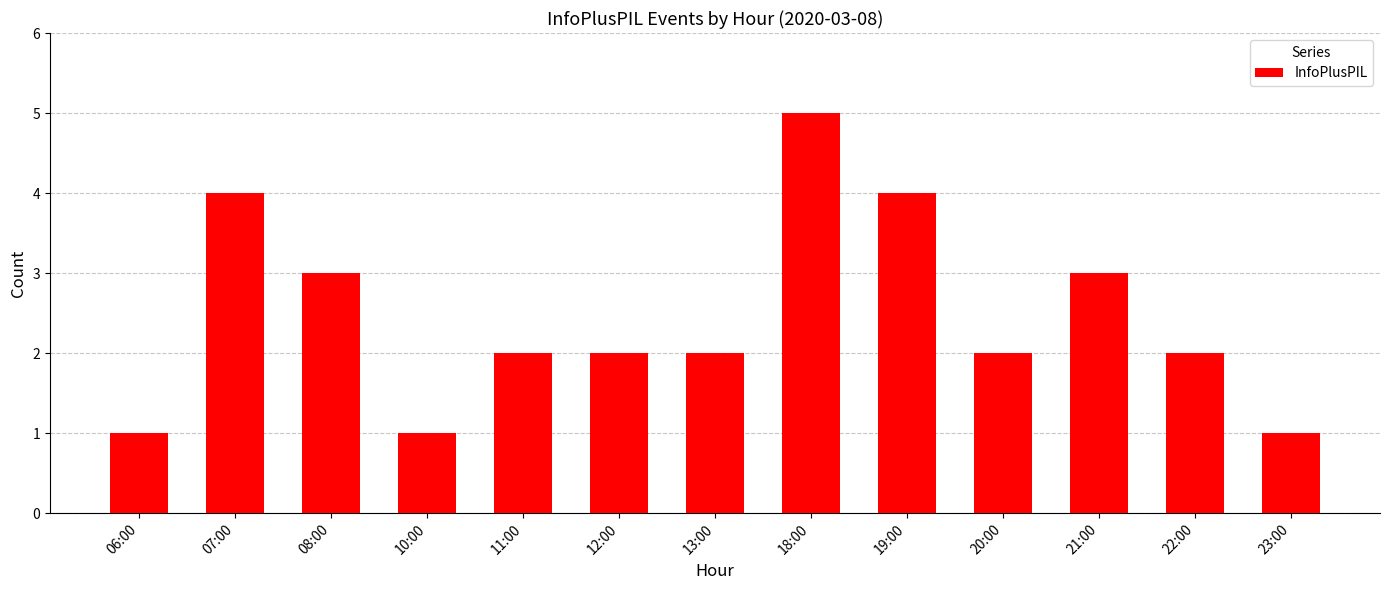

What position from the right is 12:00?

8